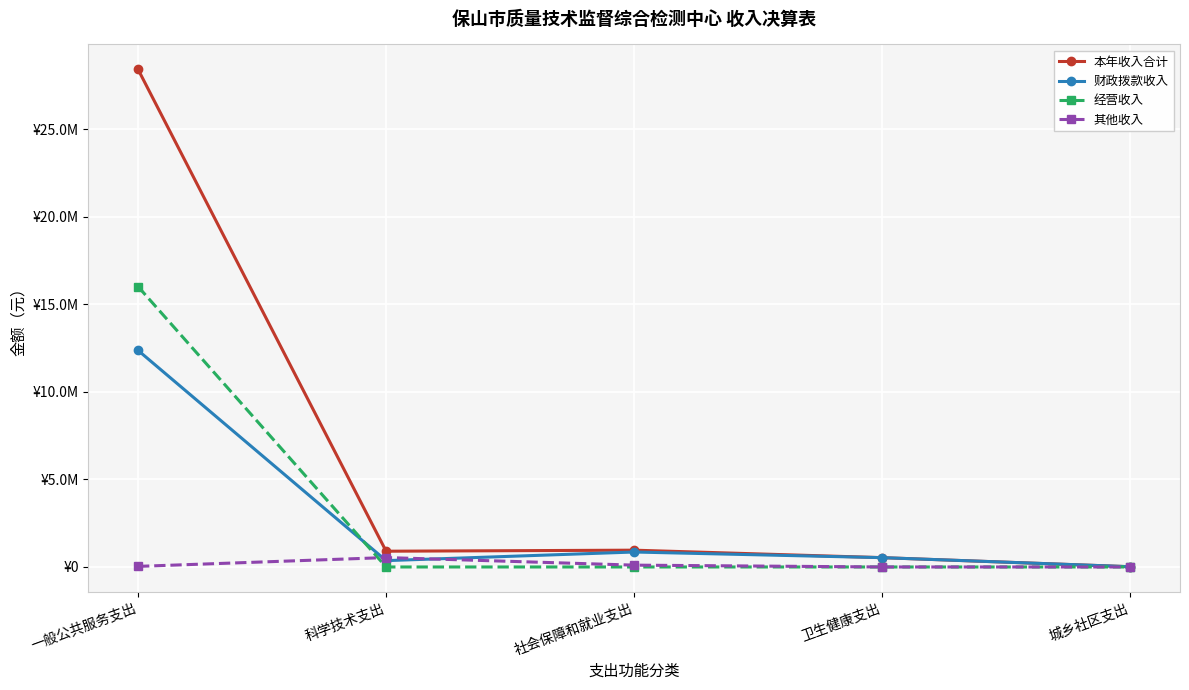

The value of 经营收入 at 科学技术支出 is -9288009.7. True or false?

False